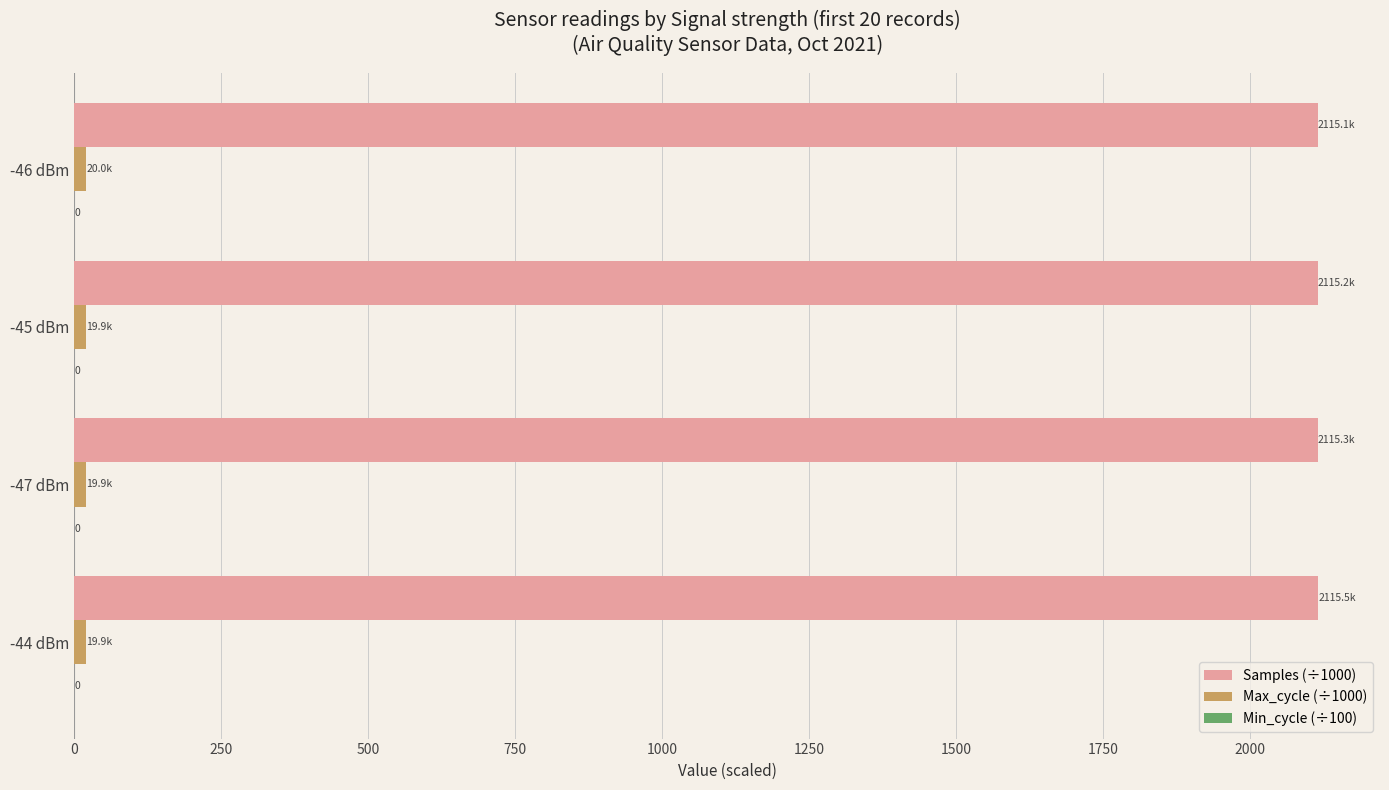

Is it true that Samples (÷1000) equals 2115.2 at -45 dBm?

True